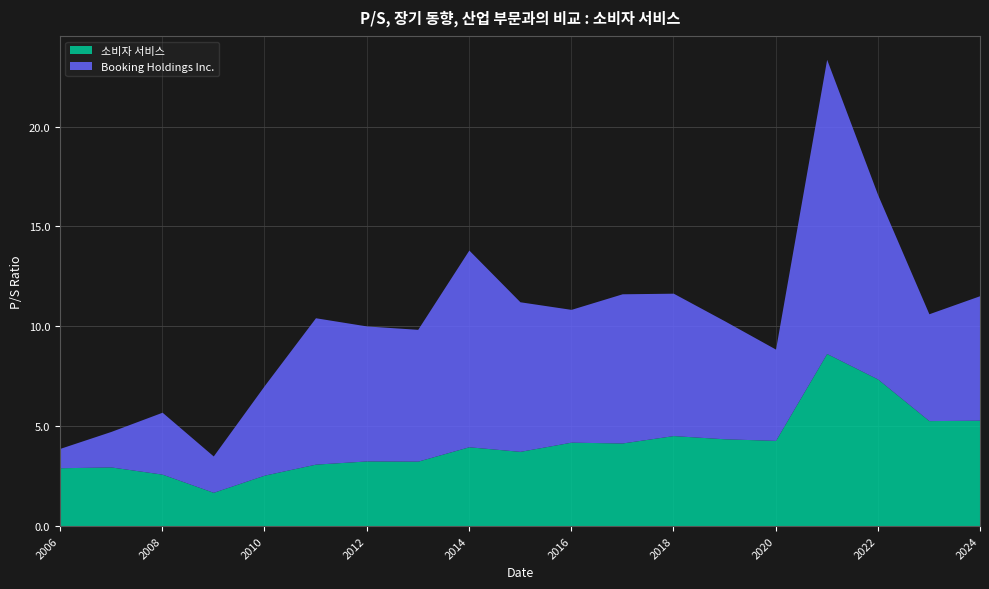

What is the difference between the highest and lowest values at 2019?

1.5